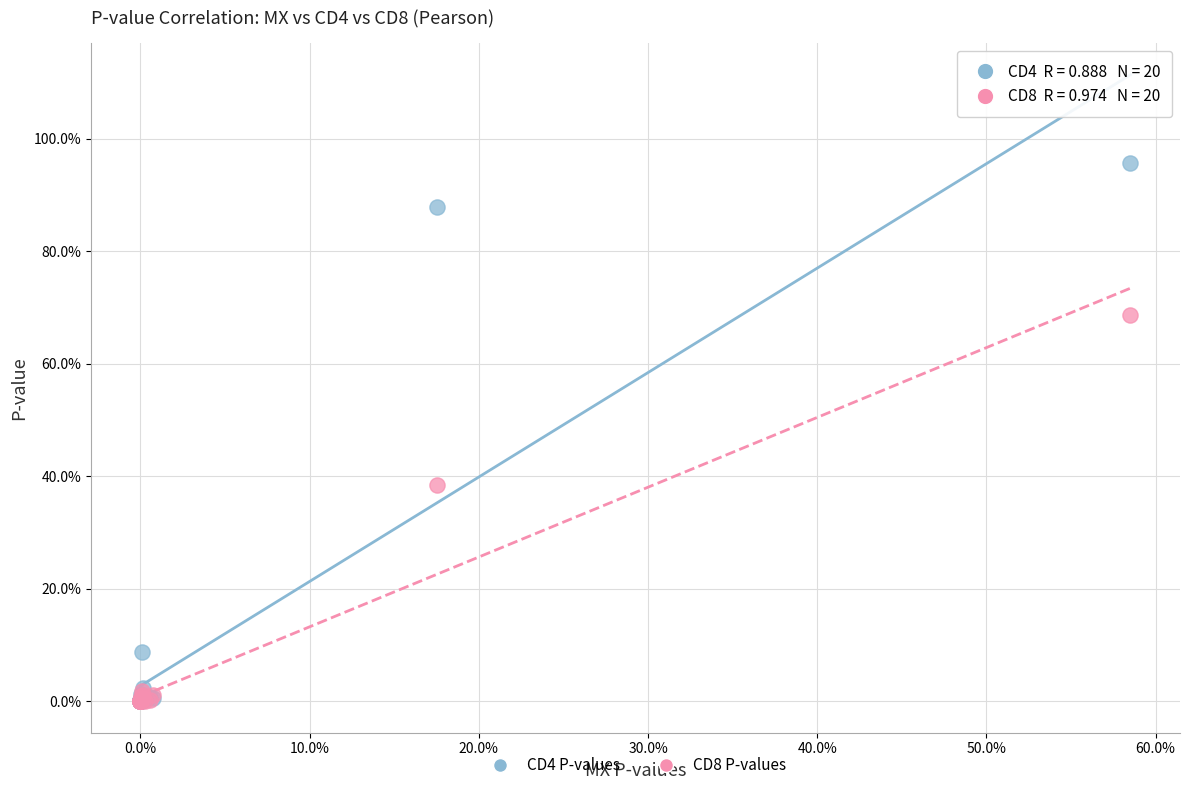

What are all the series names shown in the legend?

CD4 P-values, CD8 P-values